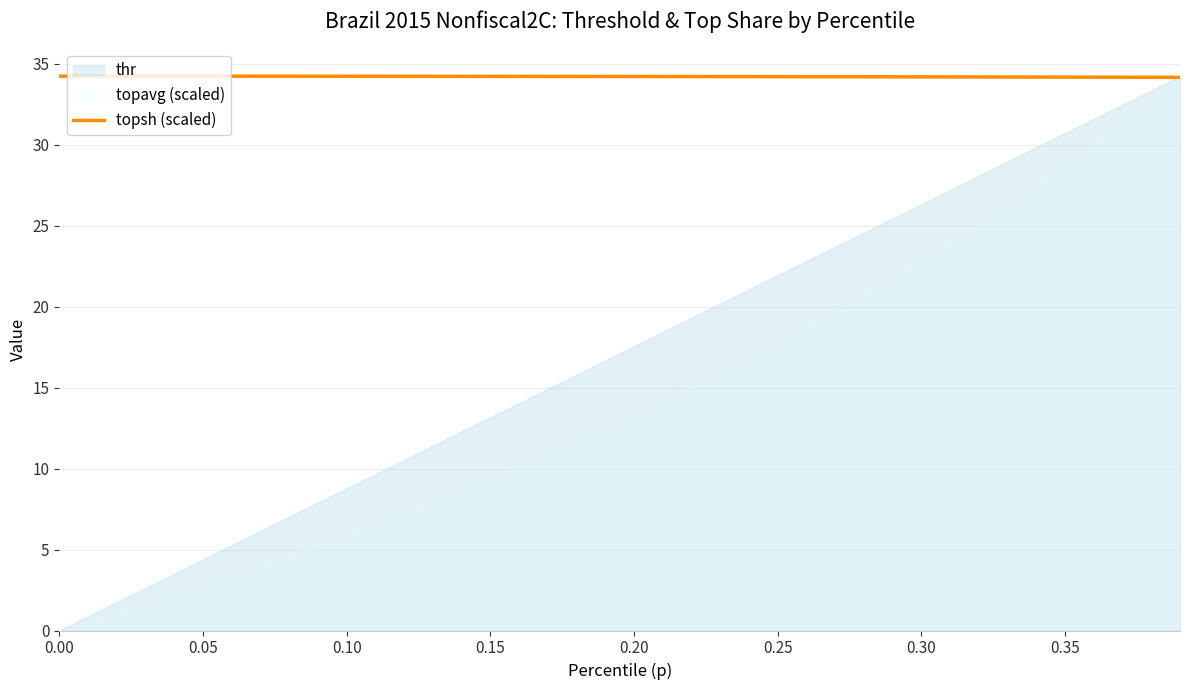

Reading left to right, transcribe all the data shown in this chart.

34.2	34.2	34.2	34.2	34.2	34.2	34.2	34.2	34.2	34.2	34.2	34.2	34.2	34.2	34.2	34.2	34.2	34.2	34.2	34.2	34.2	34.2	34.2	34.2	34.2	34.2	34.2	34.2	34.2	34.2	34.2	34.2	34.2	34.2	34.2	34.2	34.2	34.2	34.2	34.2